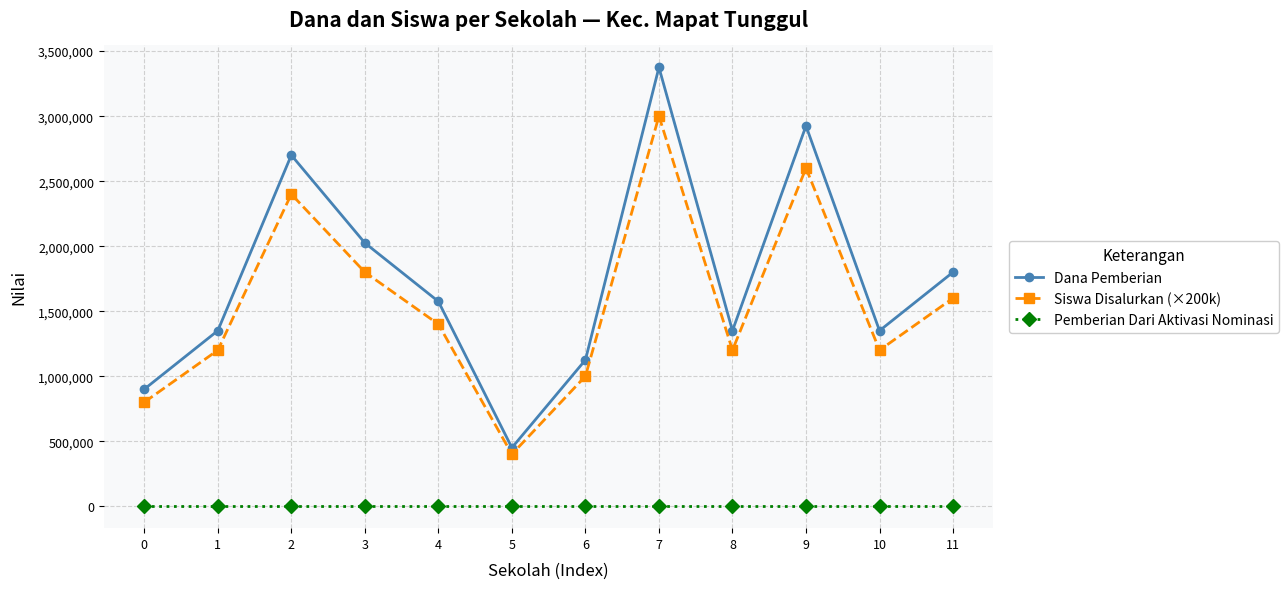

What is the difference between the second highest and second lowest values in the Dana Pemberian series?

2025000